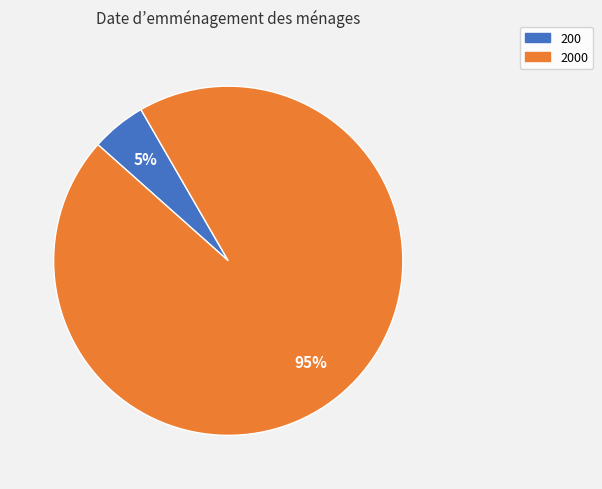

Which has a higher value, 2000 or 200?

2000